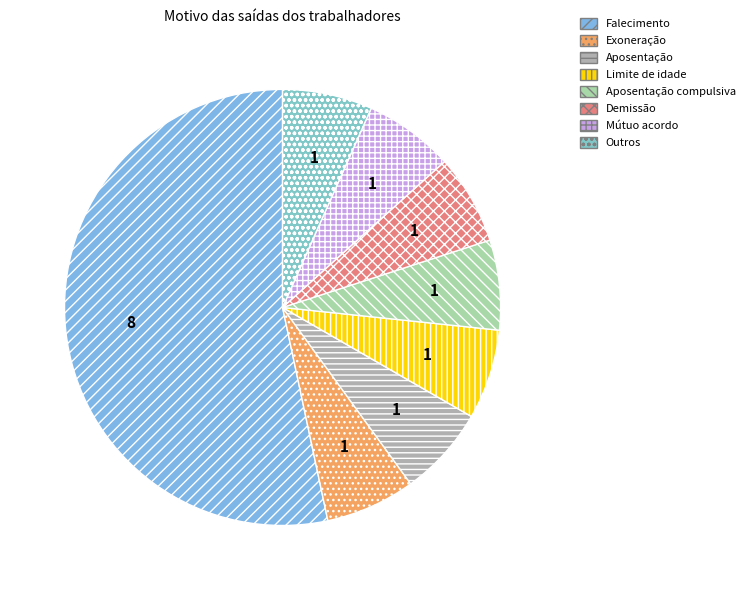

Approximately how many times larger is the value at Demissão compared to Outros?

1.0